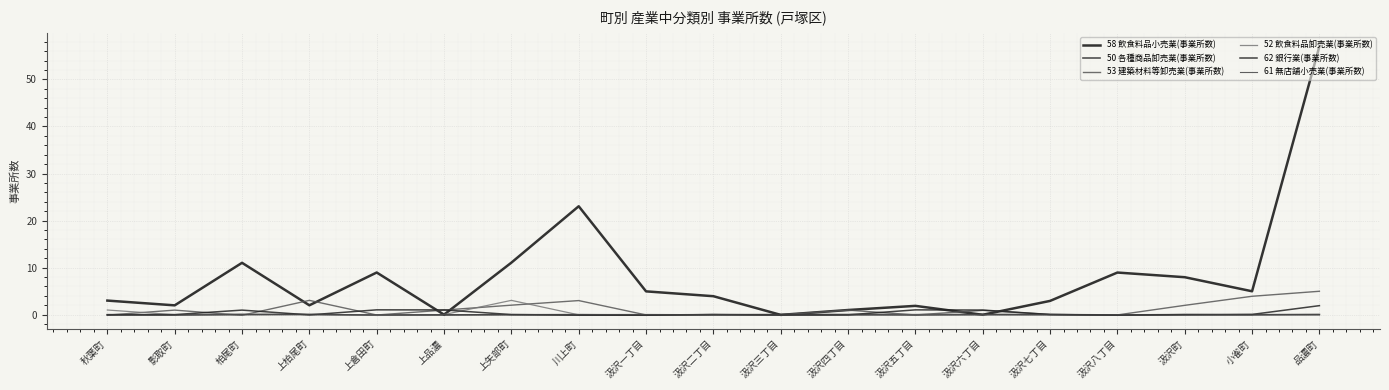

What is the highest value of the 61 無店舗小売業(事業所数) series?

0.1